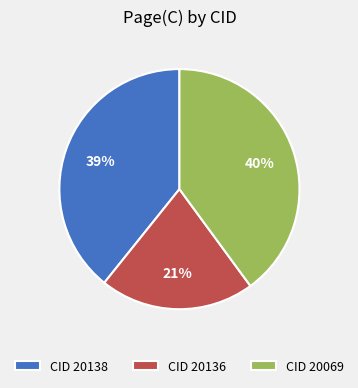

Is there a majority slice in this chart?

No